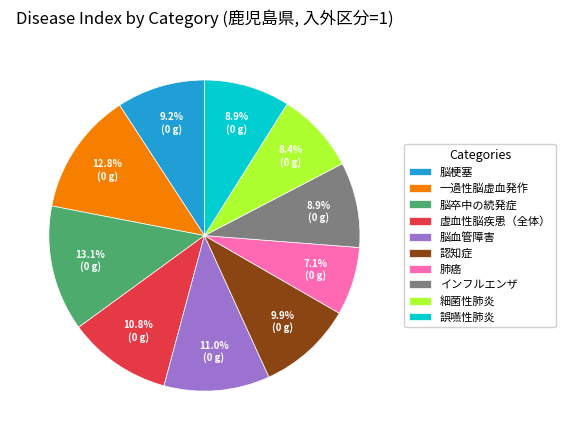

To the nearest percent, what is the difference between the largest and smallest slice percentages?

6%